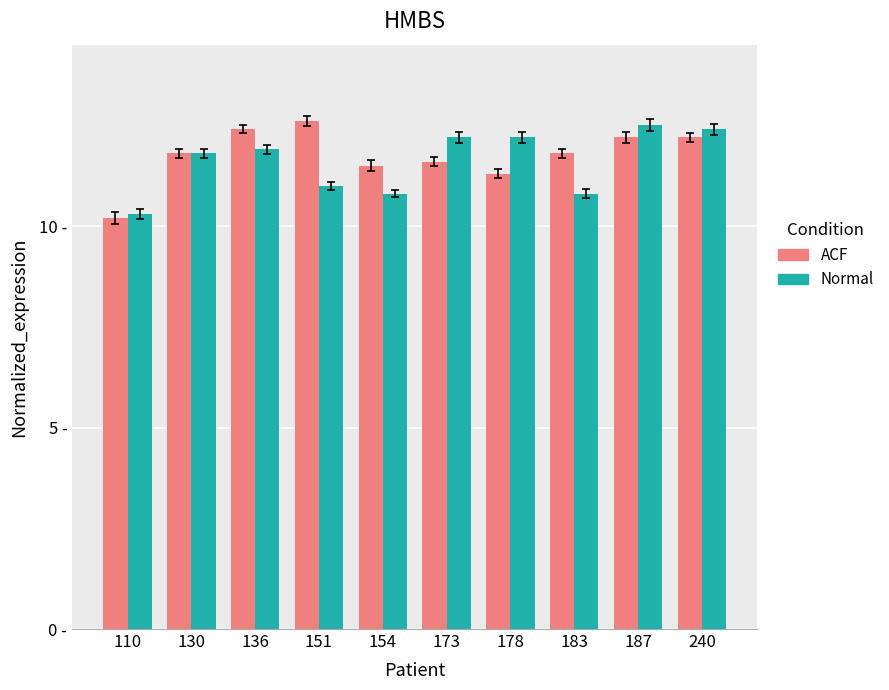

At 183, list the series in order from smallest to largest.

Normal, ACF